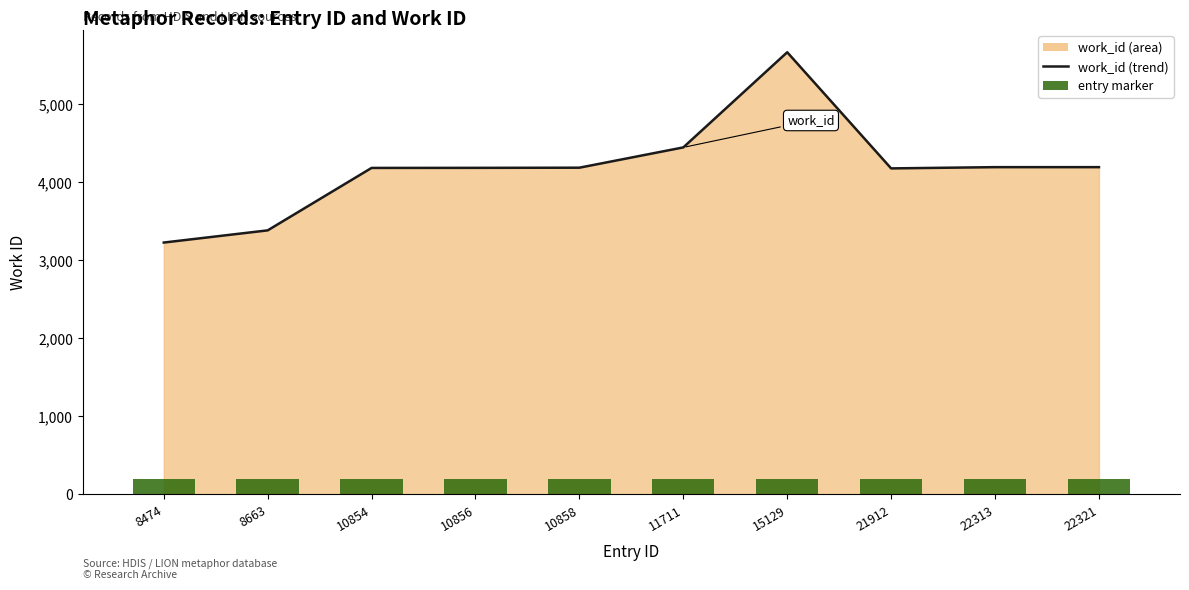

Between 10854 and 8663, which is larger?

10854